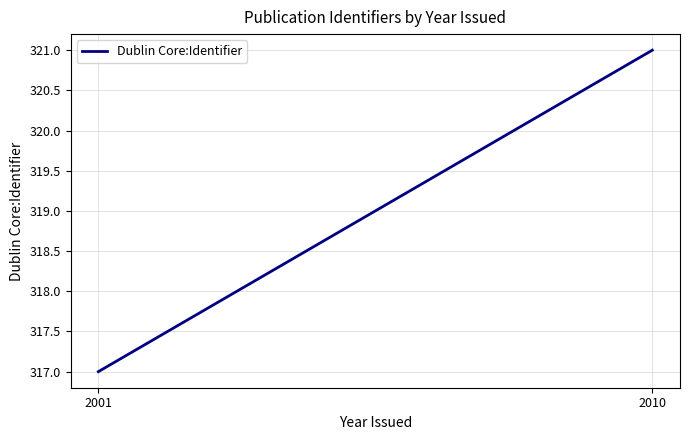

Rank the categories by value from highest to lowest.

2010, 2001